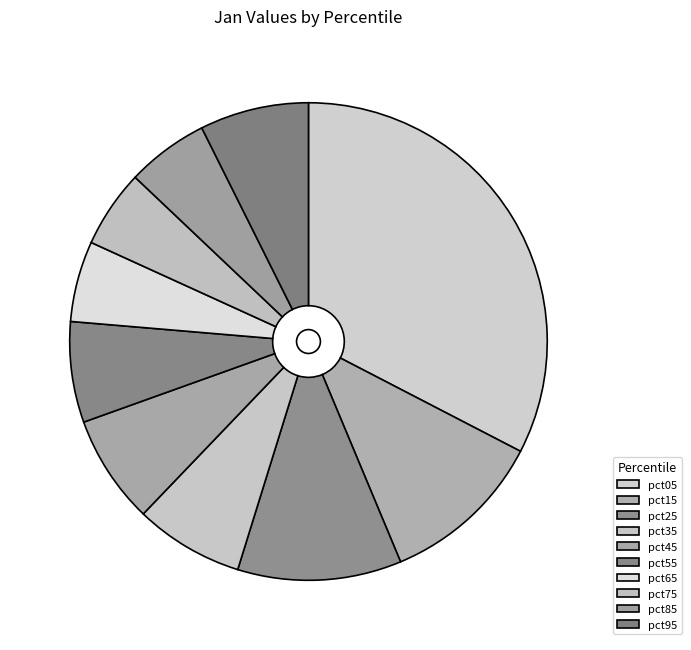

How many segments does this pie chart have?

10